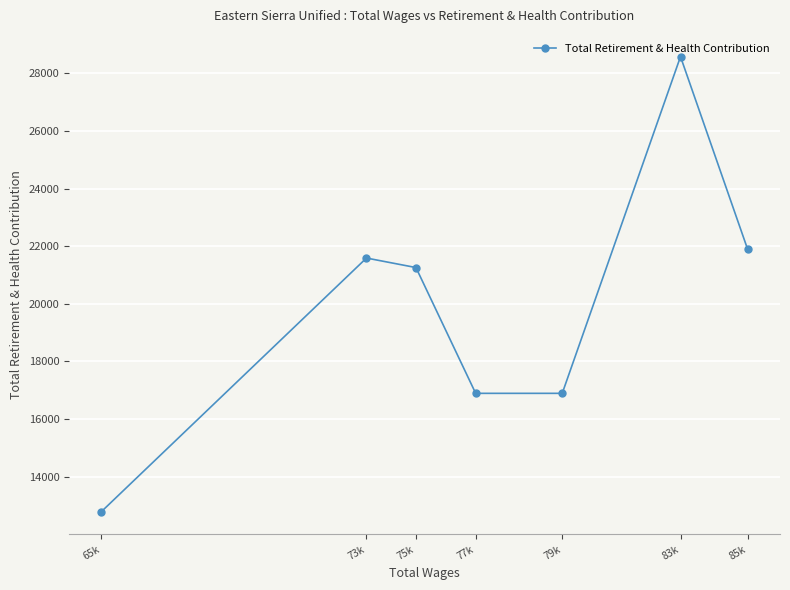

What is the difference between the second highest and minimum values?

9095